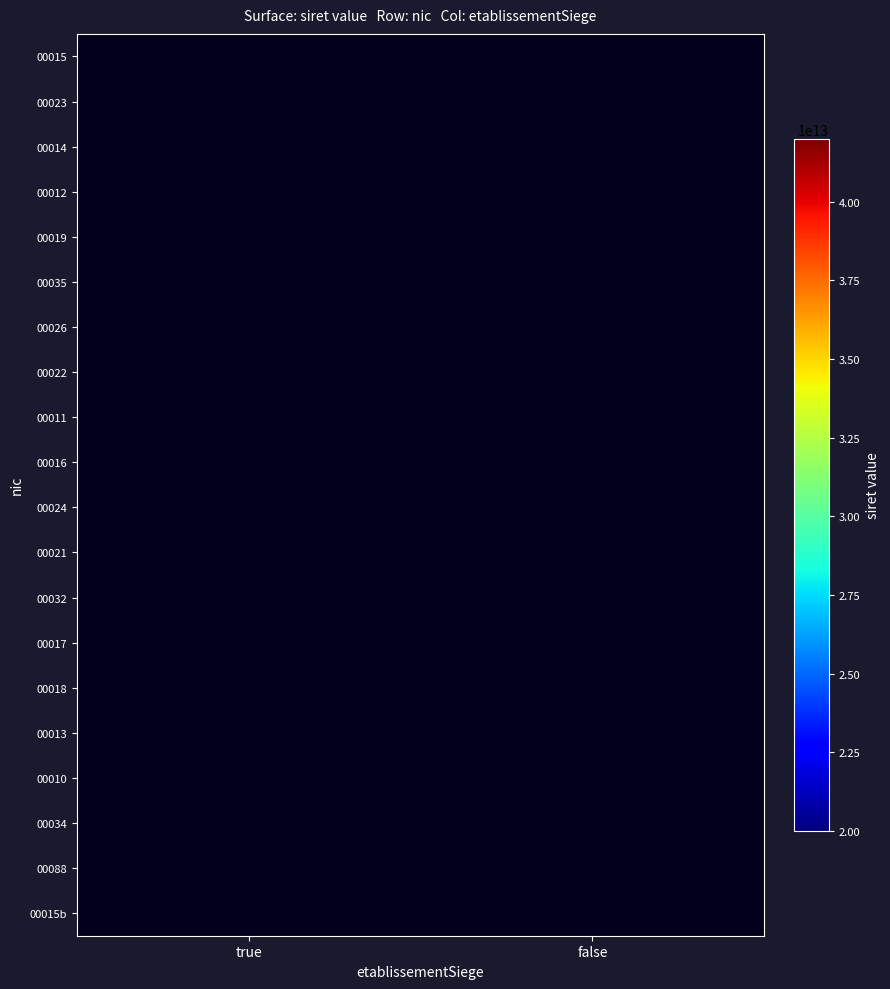

What is the difference between the highest and lowest values at true?

40000990800015